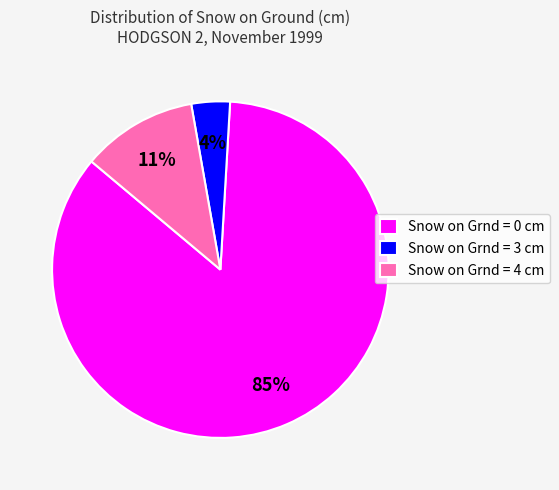

Which has a higher value, Snow on Grnd = 4 cm or Snow on Grnd = 0 cm?

Snow on Grnd = 0 cm